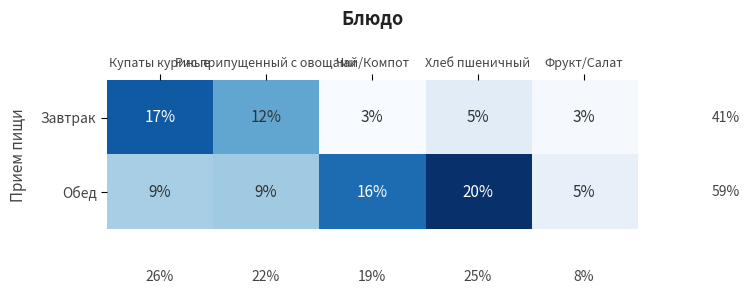

What is the sum of all Обед values?

59